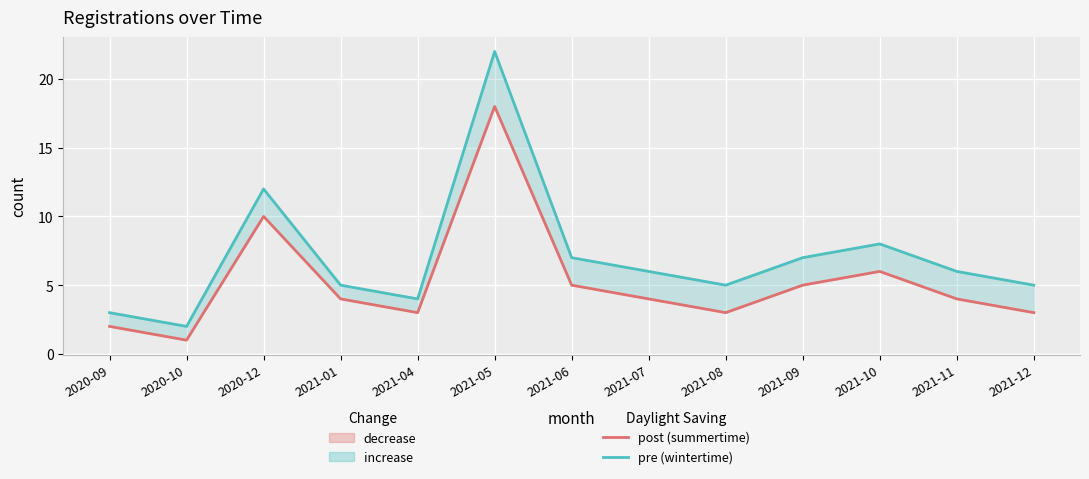

Where is post (summertime) nearest to the value 9?

2020-12